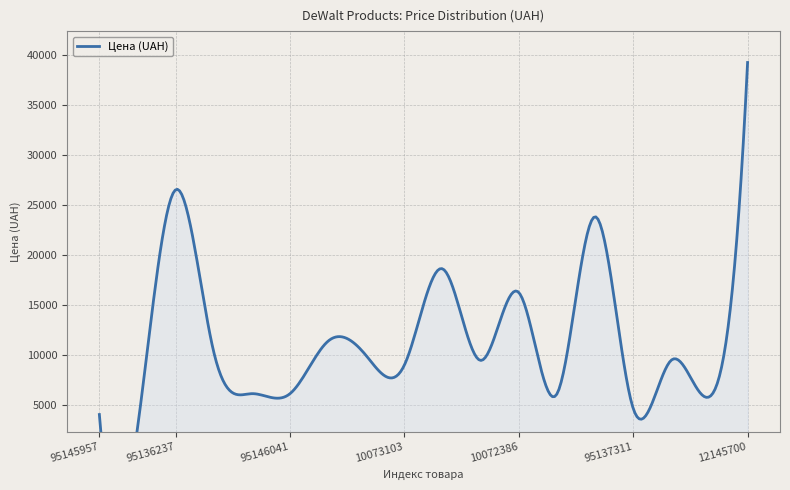

Count the number of data series in this chart.

1